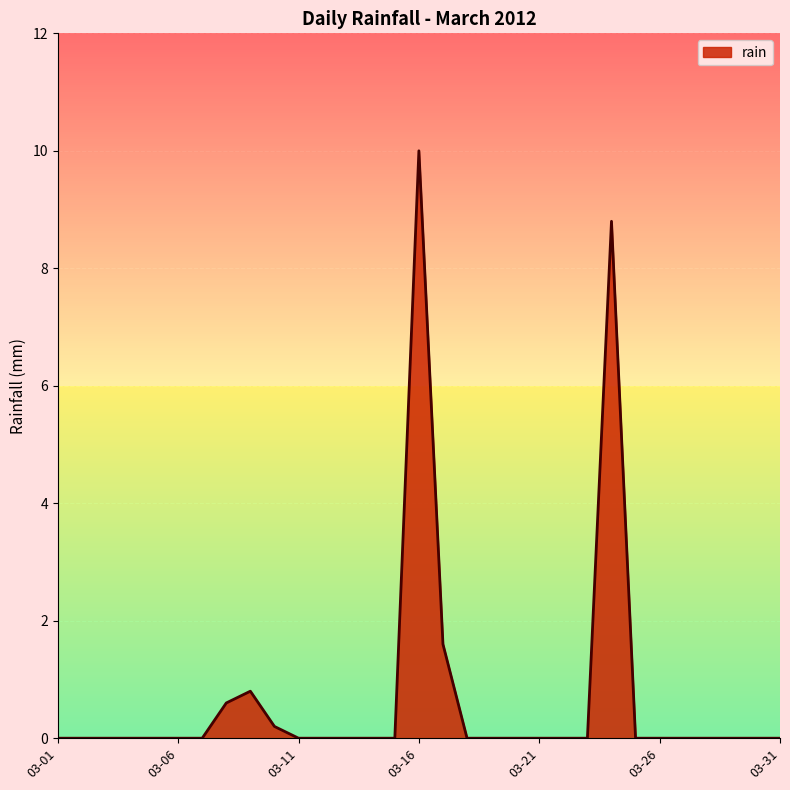

What is the greatest value displayed?

10.0